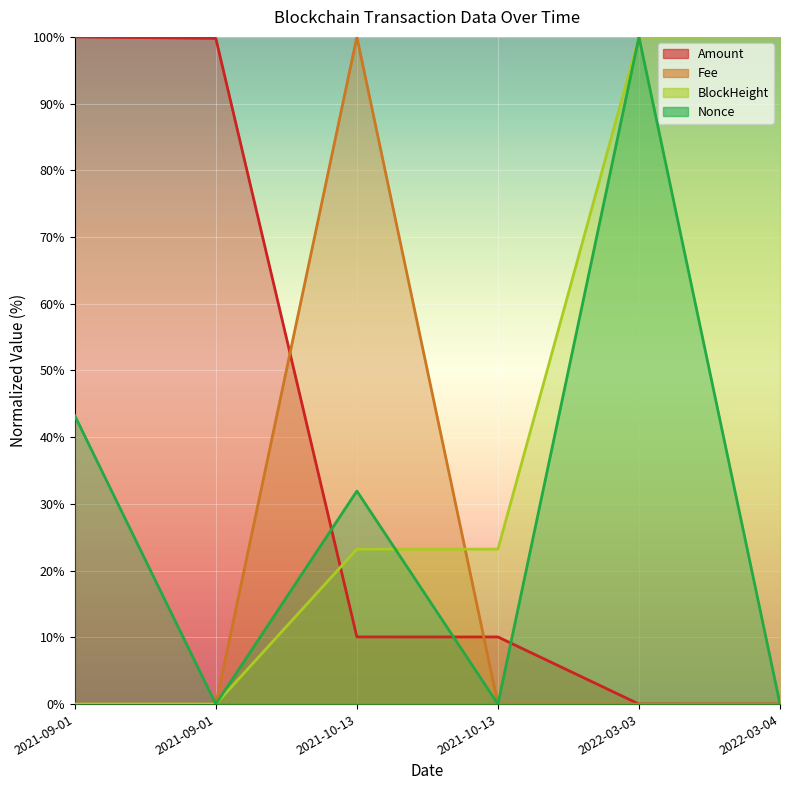

True or false: BlockHeight and Amount cross at least once.

True